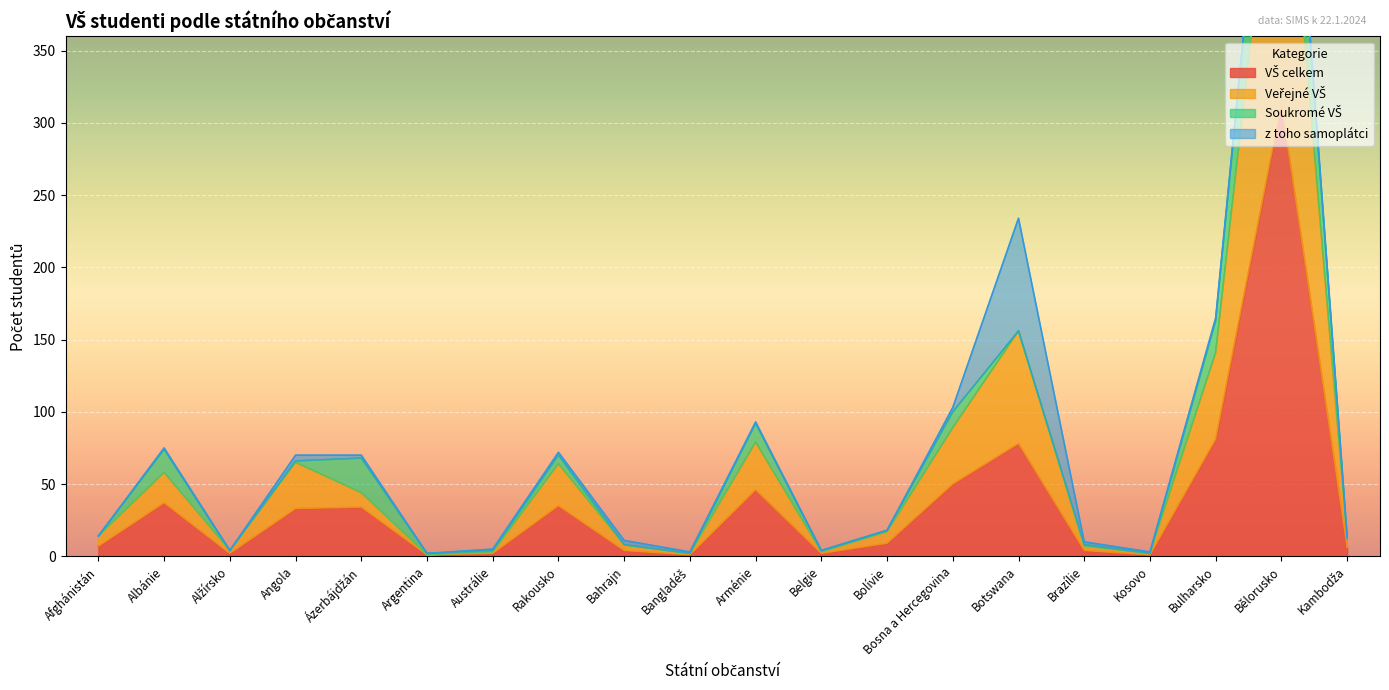

What is the difference between the VŠ celkem values at Angola and Botswana?

45